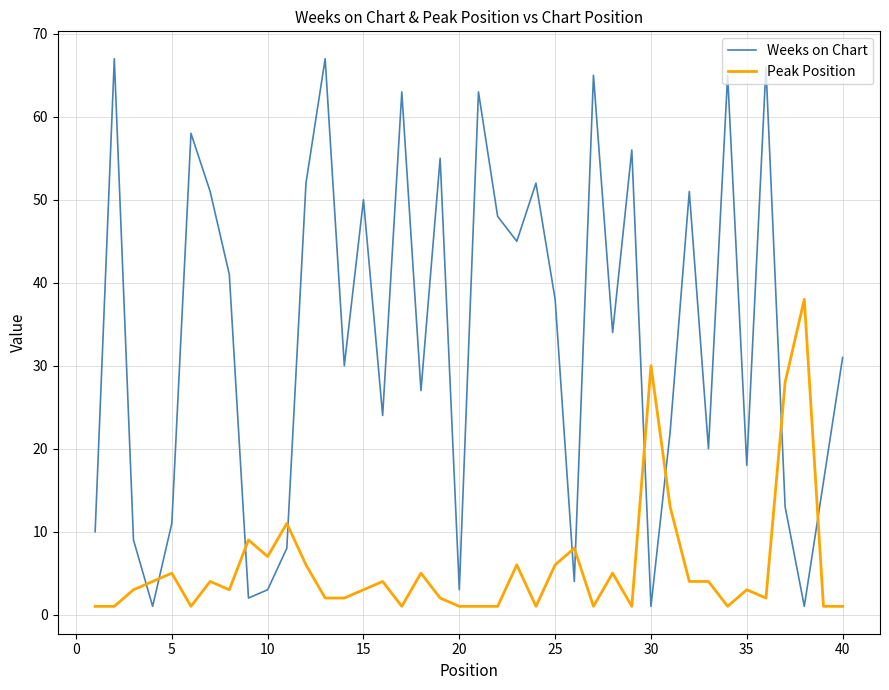

Is this an area chart (filled region under the line)?

No